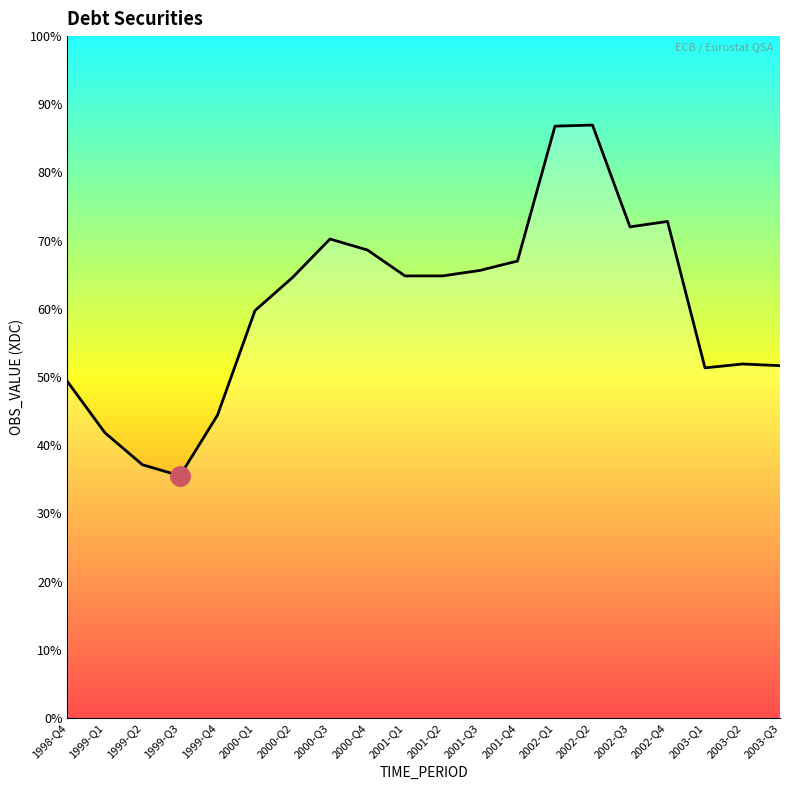

Does the chart have visible grid lines?

No